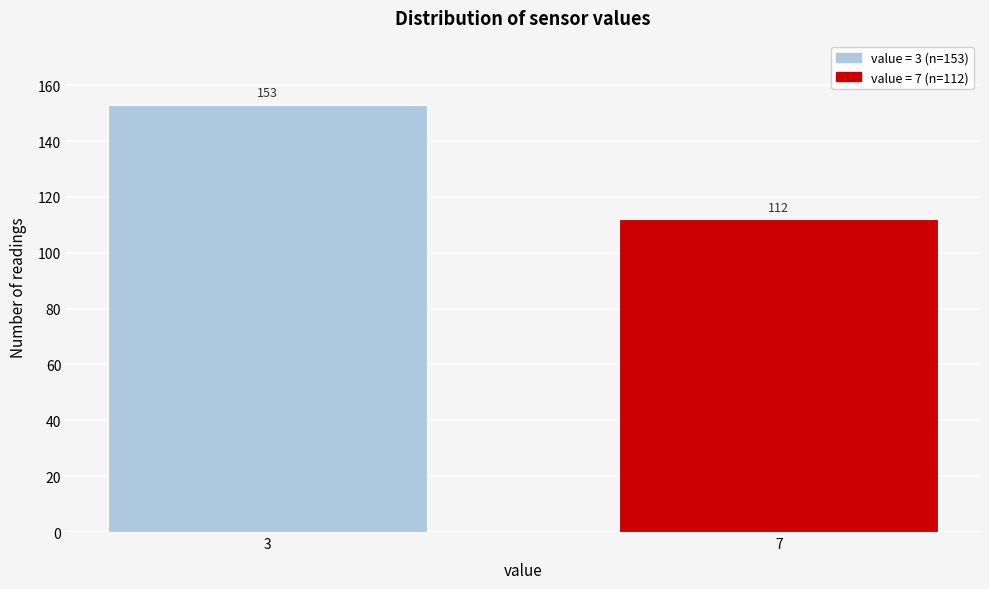

Reading right to left, transcribe all the data shown in this chart.

112	153